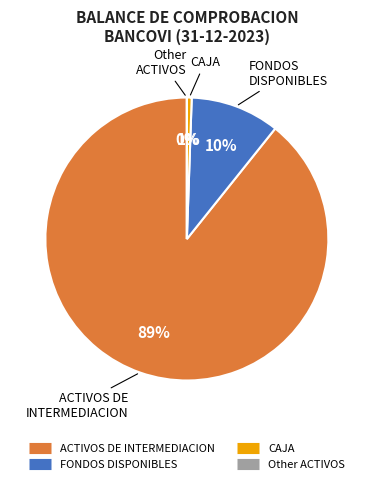

True or false: ACTIVOS DE INTERMEDIACION accounts for 35% of the total.

False